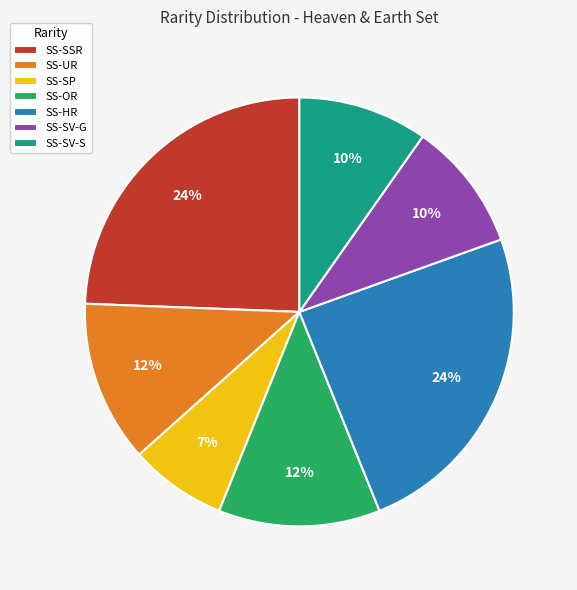

Count the number of slices in the pie.

7